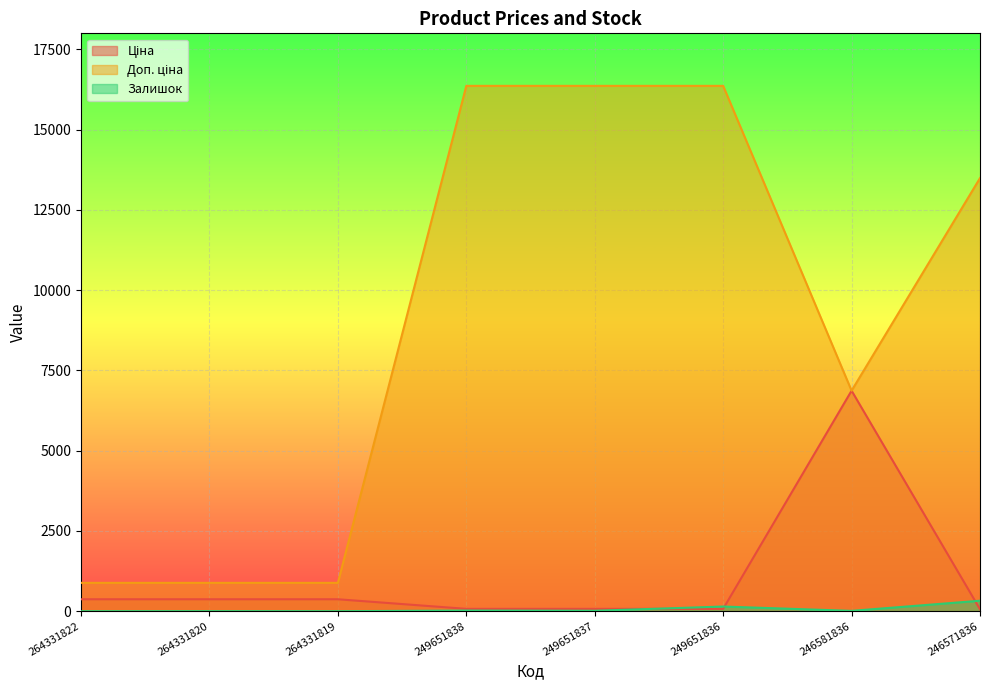

How many distinct data groups are displayed?

3